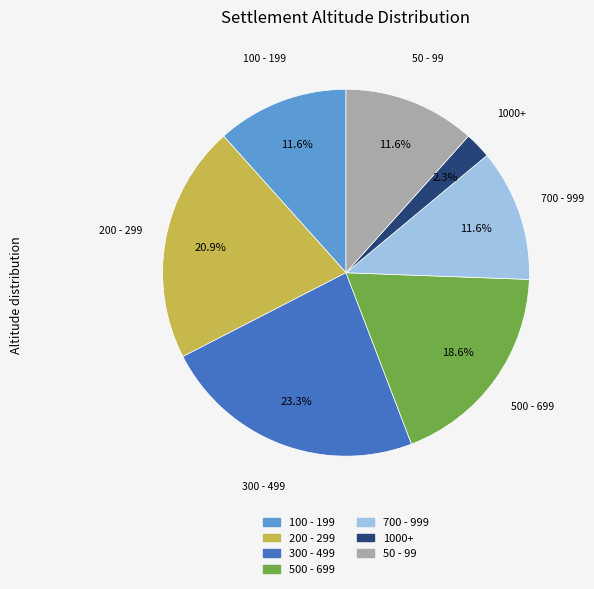

Is there any slice that represents more than half of the pie?

No